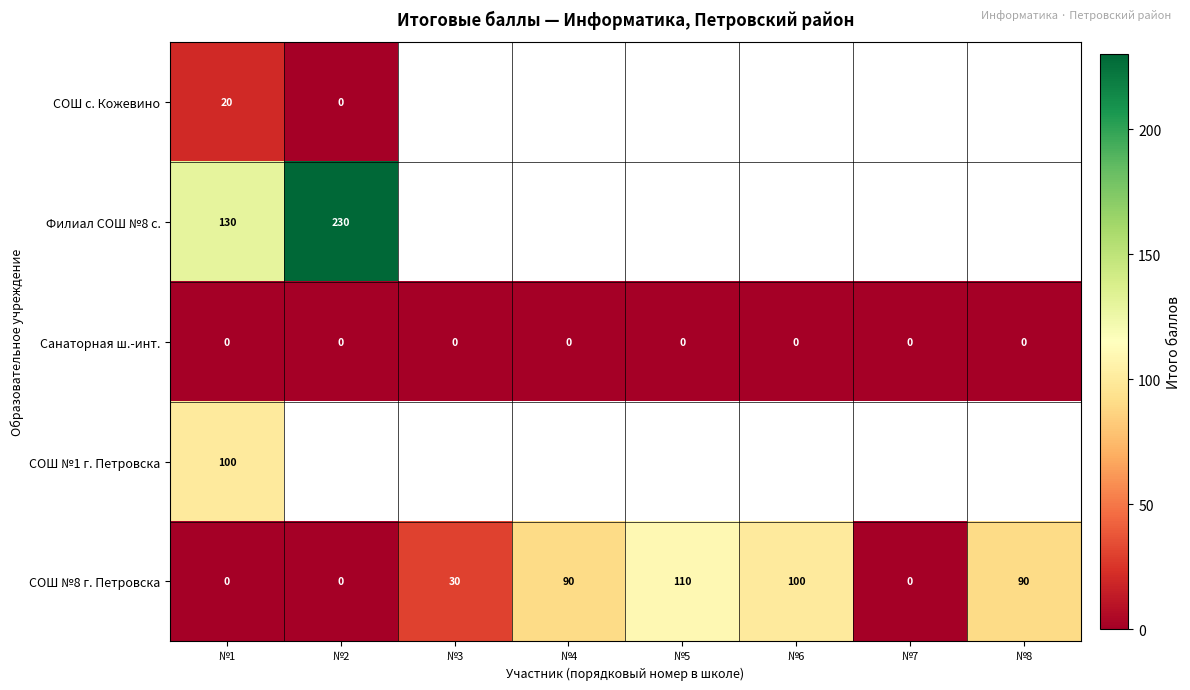

At which category is the sum across all series the highest?

№1